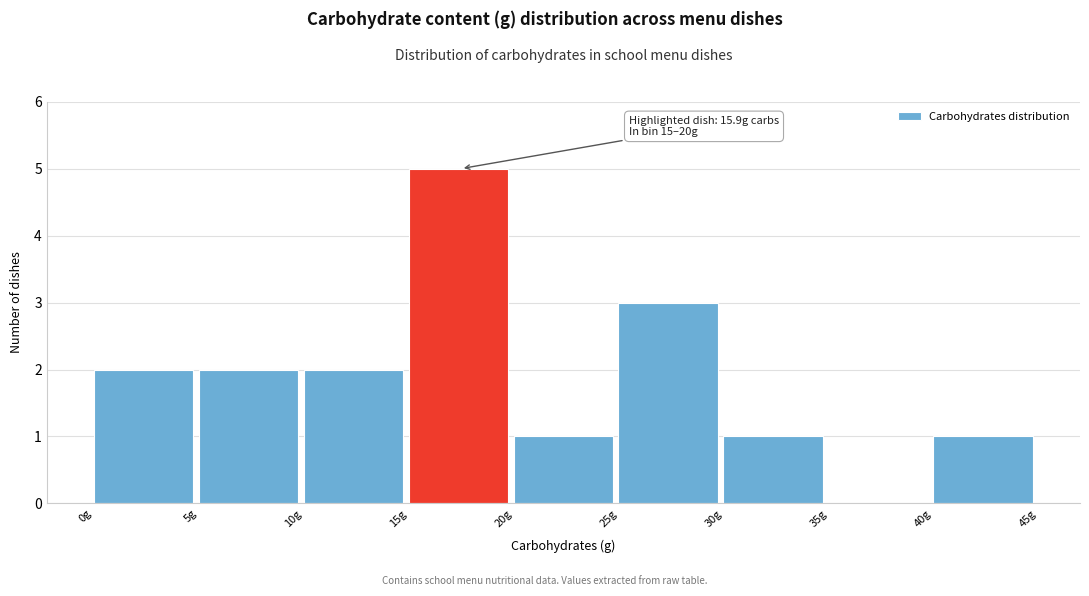

Over which range of the x-axis is the bar tallest?

15 to 20